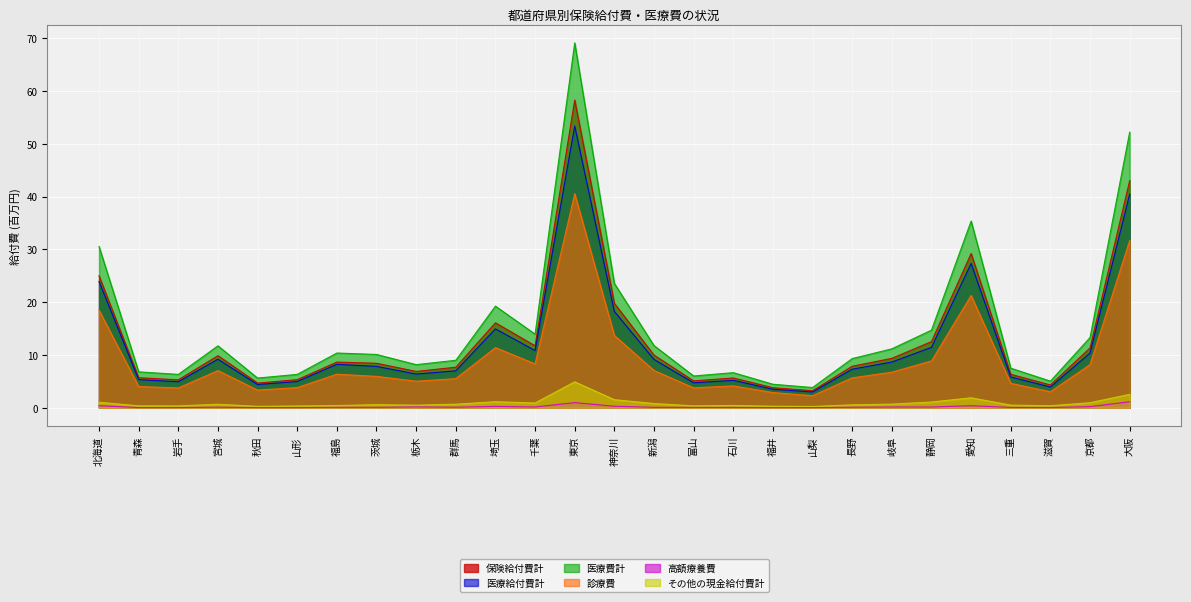

Rank the series by their maximum value, from highest to lowest.

医療費計, 保険給付費計, 医療給付費計, 診療費, その他の現金給付費計, 高額療養費